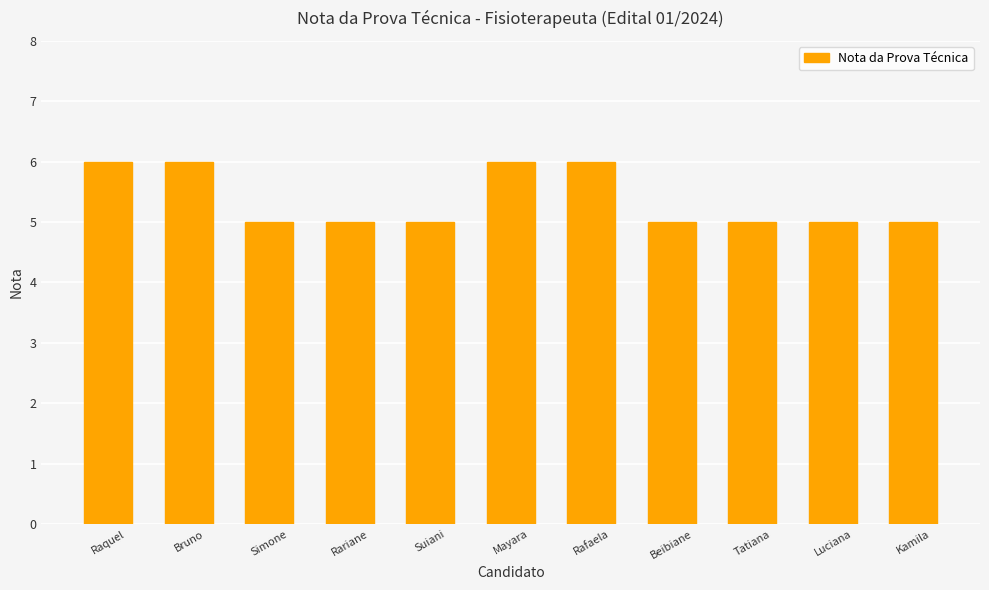

How many bars are there in total?

11